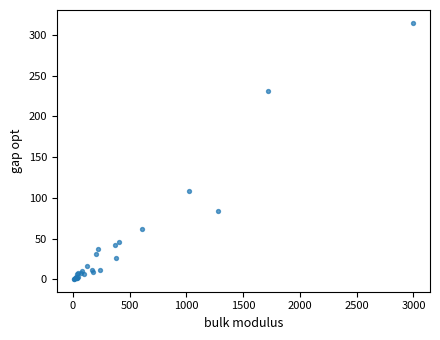

What Y value in the scatter plot is closest to 157?

108.4